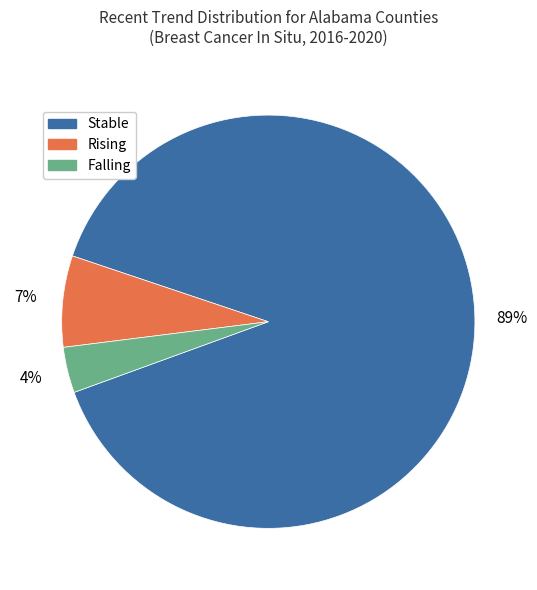

To the nearest percent, what is the average slice percentage?

33%